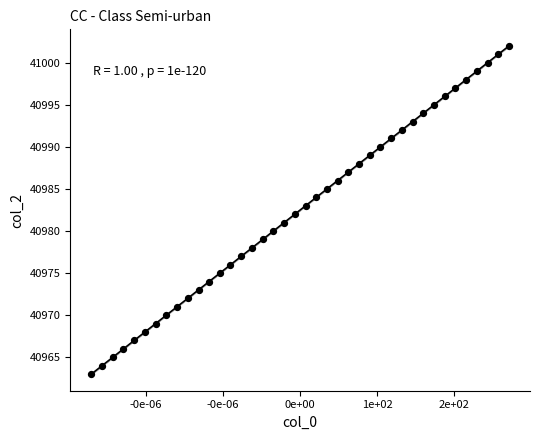

What is the range of Y values (max minus min)?

39